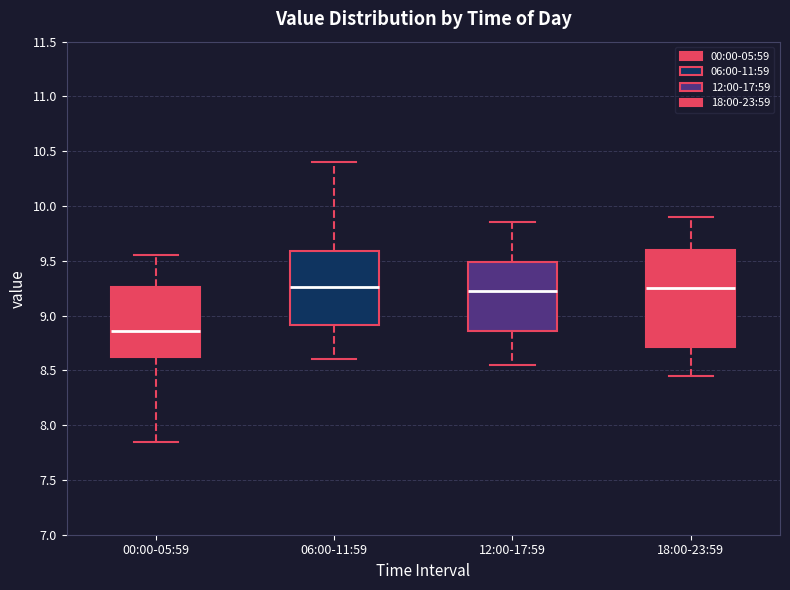

Where does the upper whisker of the box for 06:00-11:59 end on the y-axis? The values are not printed on the chart, so give them approximately, as read against the axis.

10.40